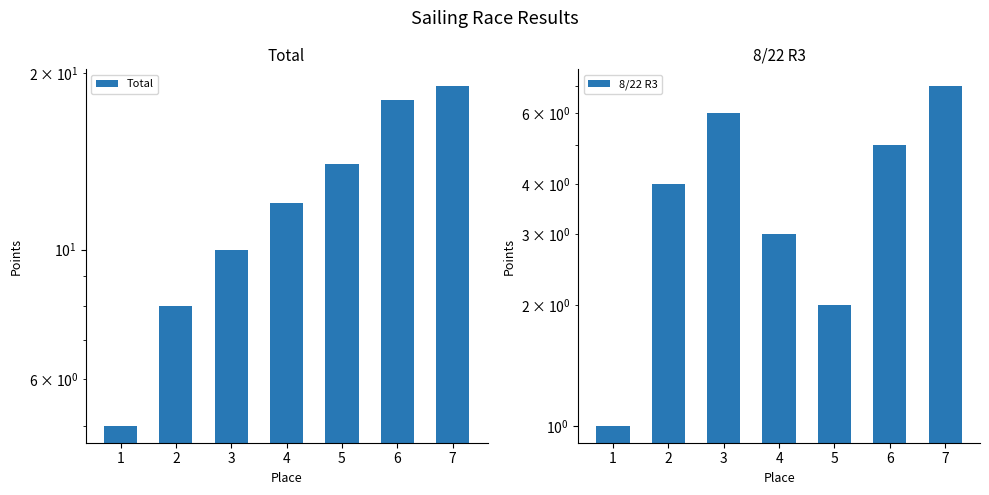

Reading left to right, list all the values displayed in this chart.

Total: 1=5	2=8	3=10	4=12	5=14	6=18	7=19
8/22 R3: 1=1	2=4	3=6	4=3	5=2	6=5	7=7